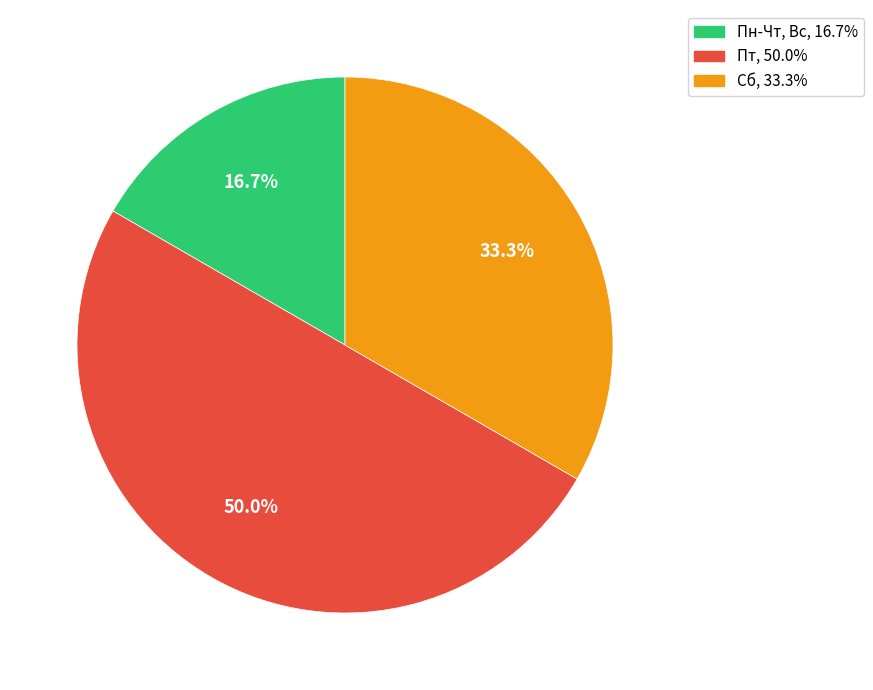

To the nearest percent, what is the difference between the Сб and Пн-Чт, Вс slice percentages?

17%